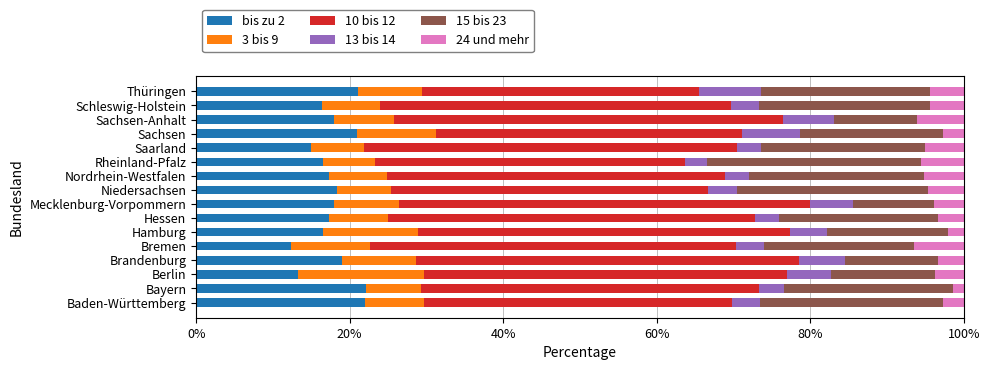

Count the number of categories in the chart.

16